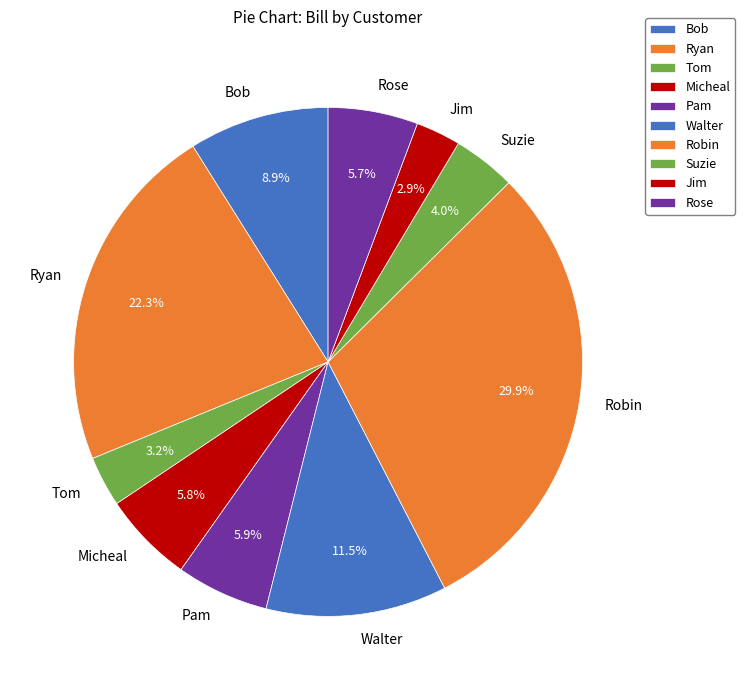

Between Rose and Suzie, which is larger?

Rose